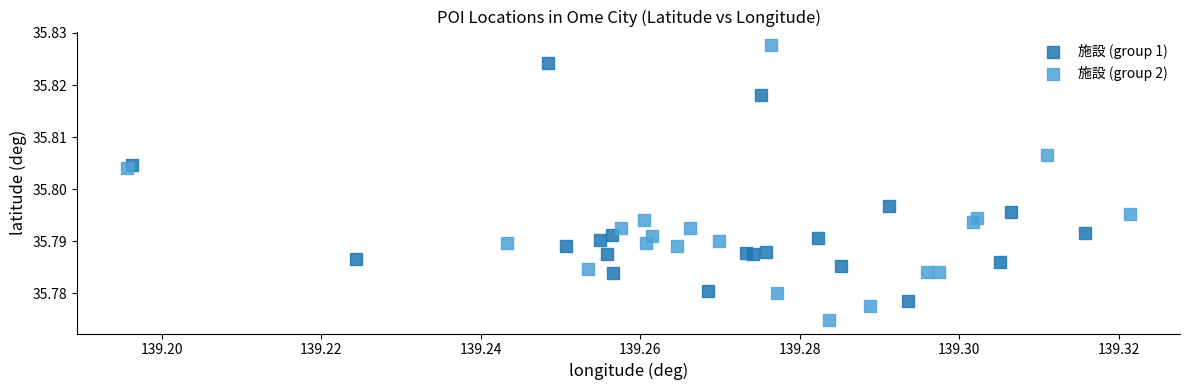

Which series contains the highest Y value?

施設 (group 2)